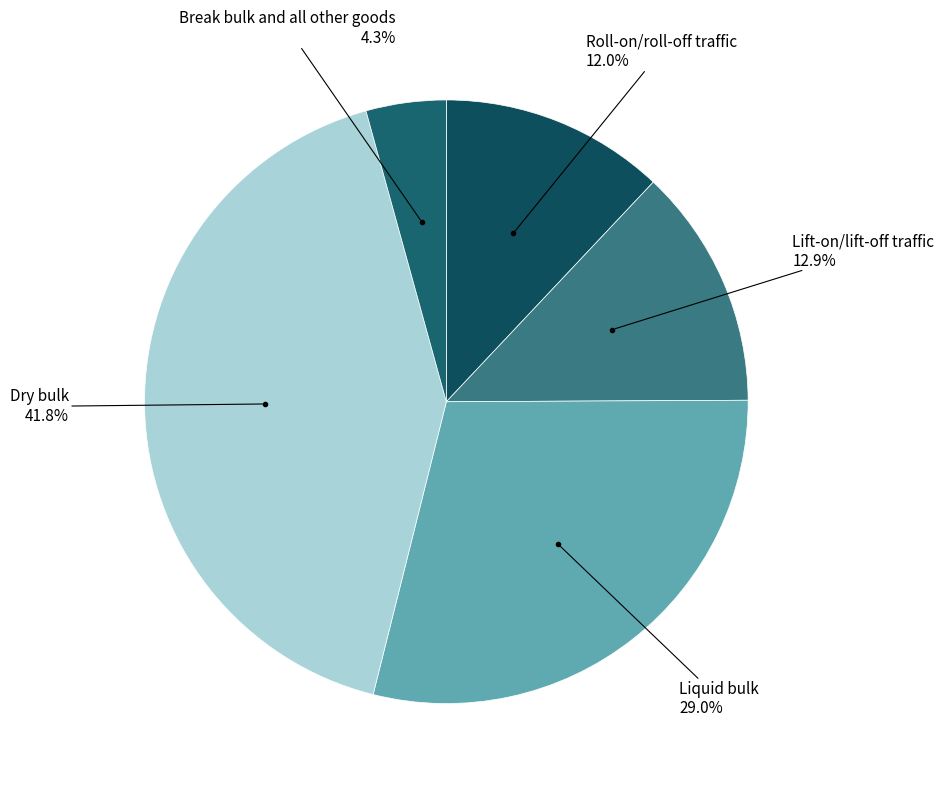

Combined, what portion of the pie is Dry bulk and Lift-on/lift-off traffic?

54.7%